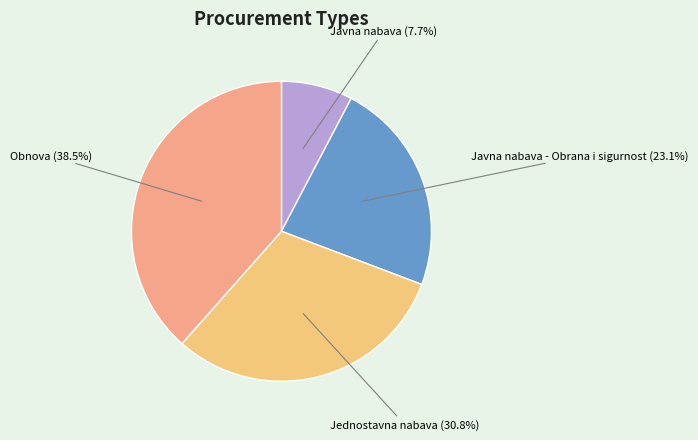

Which slice is the largest?

Obnova